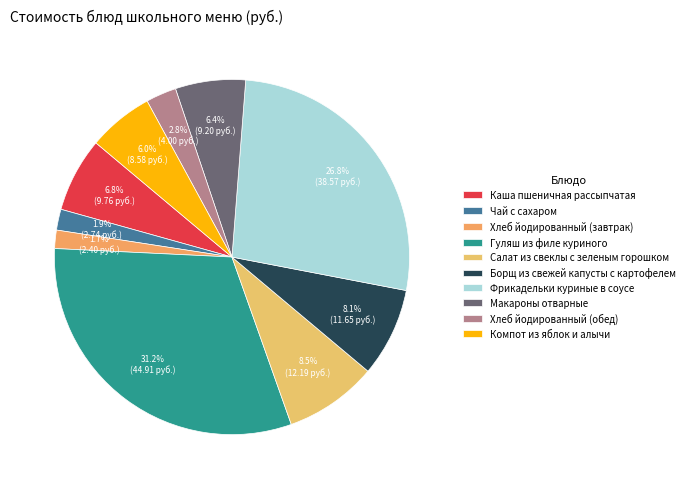

How many slices are in this pie chart?

10